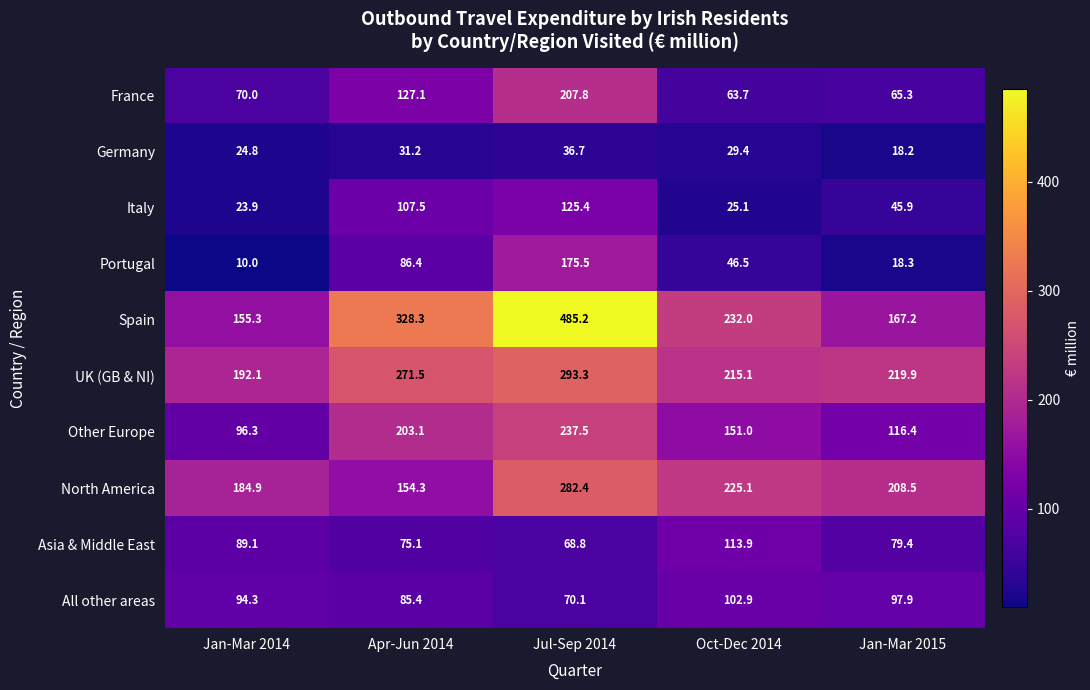

At which label does Other Europe reach its minimum?

Jan-Mar 2014